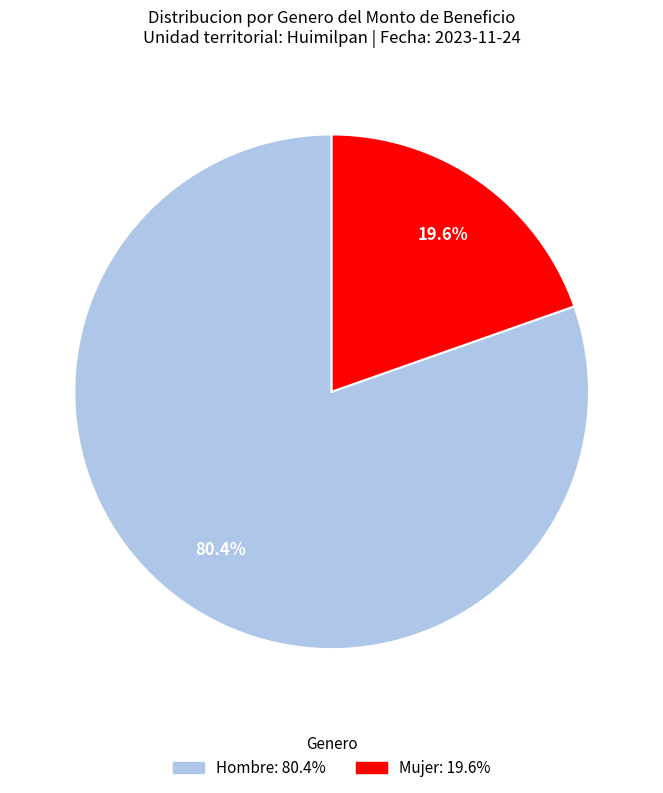

Count the number of slices in the pie.

2